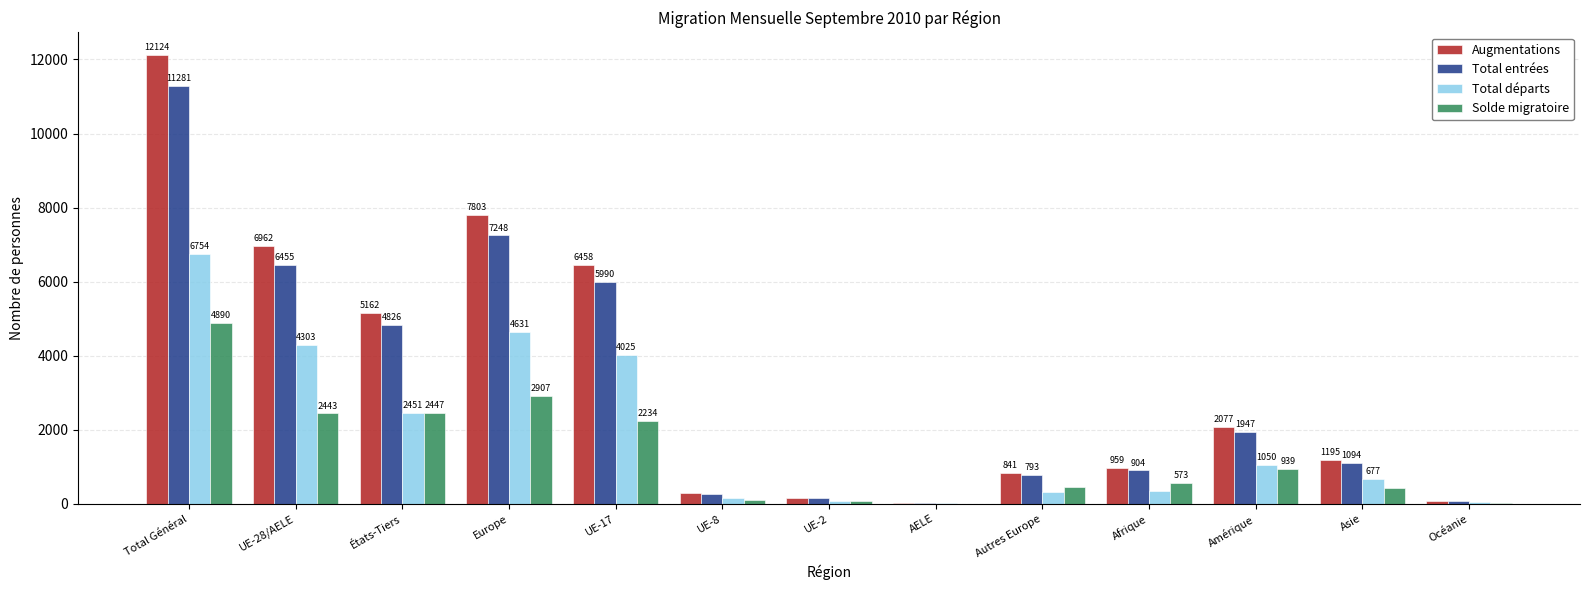

What are all the series names shown in the legend?

Augmentations, Total entrées, Total départs, Solde migratoire